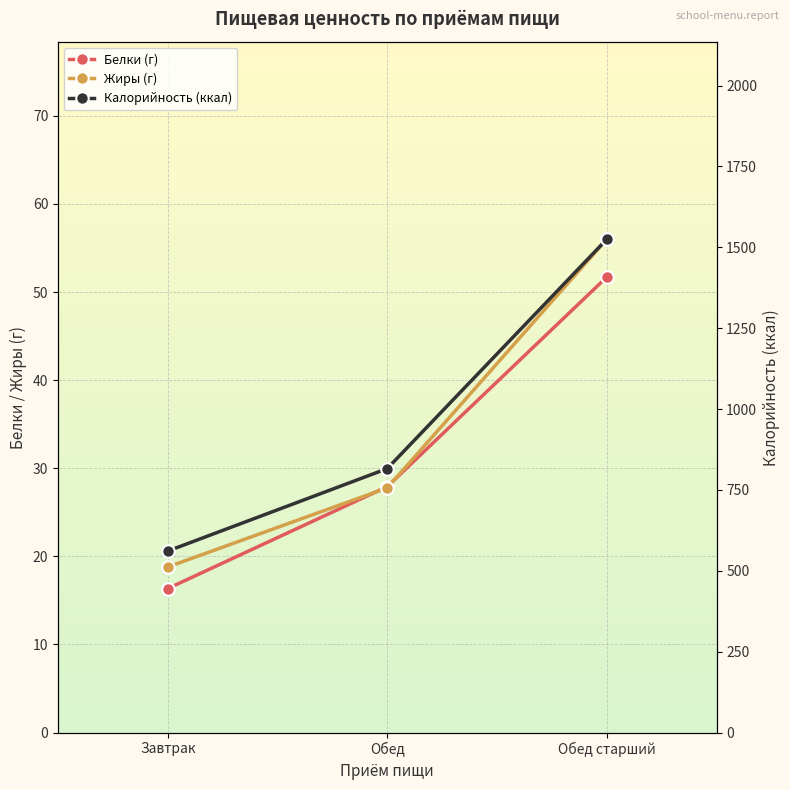

What is the minimum value for Калорийность (ккал)?

561.0